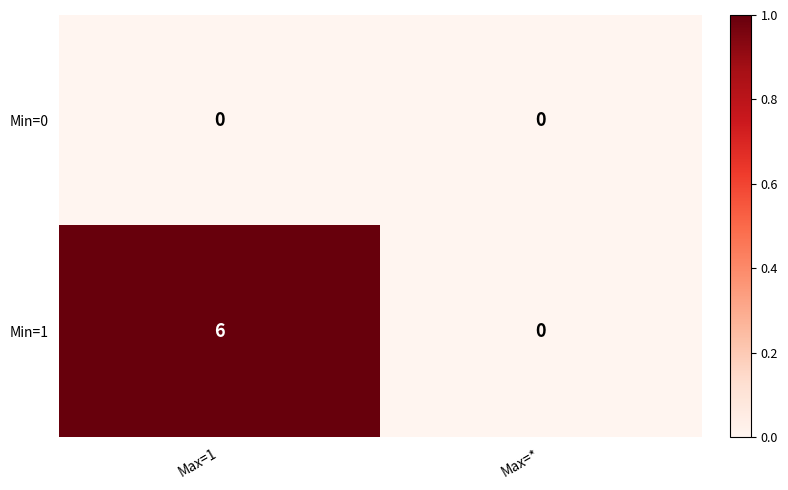

What is the greatest value displayed?

6